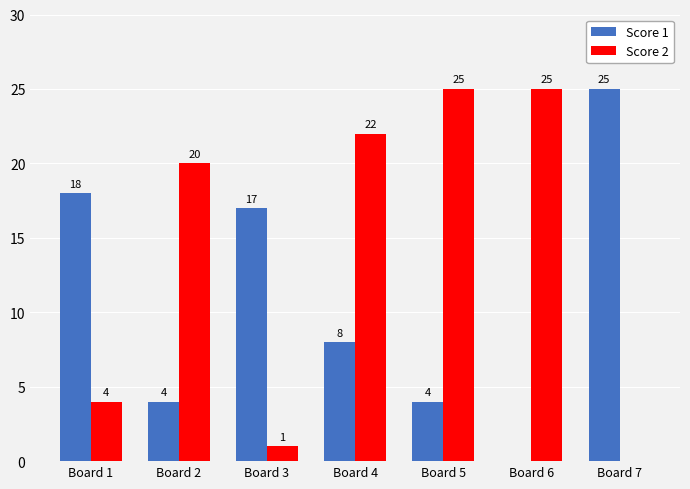

The Score 1 series shows 4 at Board 2. True or false?

True